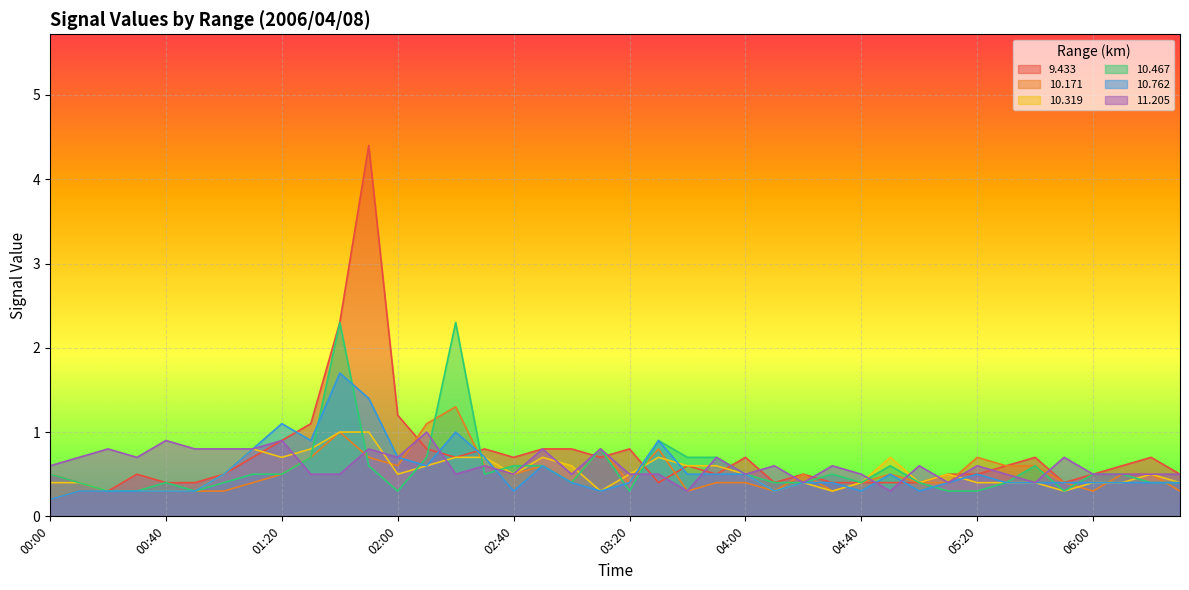

Reading right to left, transcribe all the data shown in this chart.

9.433: 06:30=0.5	06:20=0.7	06:10=0.6	06:00=0.5	05:50=0.4	05:40=0.7	05:30=0.6	05:20=0.5	05:10=0.5	05:00=0.4	04:50=0.4	04:40=0.4	04:30=0.4	04:20=0.5	04:10=0.4	04:00=0.7	03:50=0.5	03:40=0.6	03:30=0.4	03:20=0.8	03:10=0.7	03:00=0.8	02:50=0.8	02:40=0.7	02:30=0.8	02:20=0.7	02:10=0.8	02:00=1.2	01:50=4.4	01:40=2.3	01:30=1.1	01:20=0.9	01:10=0.7	01:00=0.5	00:50=0.4	00:40=0.4	00:30=0.5	00:20=0.3	00:10=0.4	00:00=0.5
10.171: 06:30=0.3	06:20=0.5	06:10=0.5	06:00=0.3	05:50=0.4	05:40=0.6	05:30=0.6	05:20=0.7	05:10=0.4	05:00=0.4	04:50=0.5	04:40=0.4	04:30=0.3	04:20=0.5	04:10=0.3	04:00=0.4	03:50=0.4	03:40=0.3	03:30=0.8	03:20=0.4	03:10=0.8	03:00=0.4	02:50=0.6	02:40=0.5	02:30=0.6	02:20=1.3	02:10=1.1	02:00=0.6	01:50=0.7	01:40=1.0	01:30=0.7	01:20=0.5	01:10=0.4	01:00=0.3	00:50=0.3	00:40=0.3	00:30=0.3	00:20=0.3	00:10=0.3	00:00=0.2
10.319: 06:30=0.4	06:20=0.5	06:10=0.4	06:00=0.4	05:50=0.3	05:40=0.4	05:30=0.4	05:20=0.4	05:10=0.5	05:00=0.4	04:50=0.7	04:40=0.4	04:30=0.3	04:20=0.4	04:10=0.3	04:00=0.5	03:50=0.6	03:40=0.6	03:30=0.7	03:20=0.5	03:10=0.3	03:00=0.6	02:50=0.7	02:40=0.5	02:30=0.7	02:20=0.7	02:10=0.6	02:00=0.5	01:50=1.0	01:40=1.0	01:30=0.8	01:20=0.7	01:10=0.8	01:00=0.5	00:50=0.3	00:40=0.3	00:30=0.3	00:20=0.3	00:10=0.4	00:00=0.4
10.467: 06:30=0.4	06:20=0.4	06:10=0.5	06:00=0.5	05:50=0.3	05:40=0.6	05:30=0.4	05:20=0.3	05:10=0.3	05:00=0.4	04:50=0.6	04:40=0.4	04:30=0.5	04:20=0.4	04:10=0.4	04:00=0.5	03:50=0.7	03:40=0.7	03:30=0.9	03:20=0.3	03:10=0.8	03:00=0.4	02:50=0.6	02:40=0.6	02:30=0.5	02:20=2.3	02:10=0.7	02:00=0.3	01:50=0.6	01:40=2.3	01:30=0.7	01:20=0.5	01:10=0.5	01:00=0.4	00:50=0.3	00:40=0.4	00:30=0.3	00:20=0.3	00:10=0.4	00:00=0.5
10.762: 06:30=0.4	06:20=0.4	06:10=0.4	06:00=0.4	05:50=0.4	05:40=0.4	05:30=0.4	05:20=0.5	05:10=0.4	05:00=0.3	04:50=0.5	04:40=0.3	04:30=0.4	04:20=0.4	04:10=0.3	04:00=0.5	03:50=0.5	03:40=0.5	03:30=0.9	03:20=0.4	03:10=0.3	03:00=0.4	02:50=0.6	02:40=0.3	02:30=0.7	02:20=1.0	02:10=0.6	02:00=0.7	01:50=1.4	01:40=1.7	01:30=0.9	01:20=1.1	01:10=0.8	01:00=0.5	00:50=0.3	00:40=0.3	00:30=0.3	00:20=0.3	00:10=0.3	00:00=0.2
11.205: 06:30=0.5	06:20=0.5	06:10=0.5	06:00=0.5	05:50=0.7	05:40=0.4	05:30=0.5	05:20=0.6	05:10=0.4	05:00=0.6	04:50=0.3	04:40=0.5	04:30=0.6	04:20=0.4	04:10=0.6	04:00=0.5	03:50=0.7	03:40=0.3	03:30=0.5	03:20=0.5	03:10=0.8	03:00=0.5	02:50=0.8	02:40=0.5	02:30=0.6	02:20=0.5	02:10=1.0	02:00=0.7	01:50=0.8	01:40=0.5	01:30=0.5	01:20=0.9	01:10=0.8	01:00=0.8	00:50=0.8	00:40=0.9	00:30=0.7	00:20=0.8	00:10=0.7	00:00=0.6